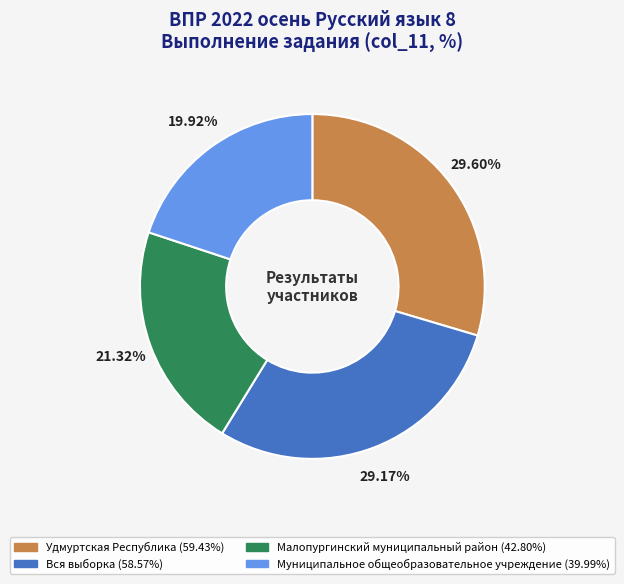

To the nearest percent, what is the difference between the largest and smallest slice percentages?

10%